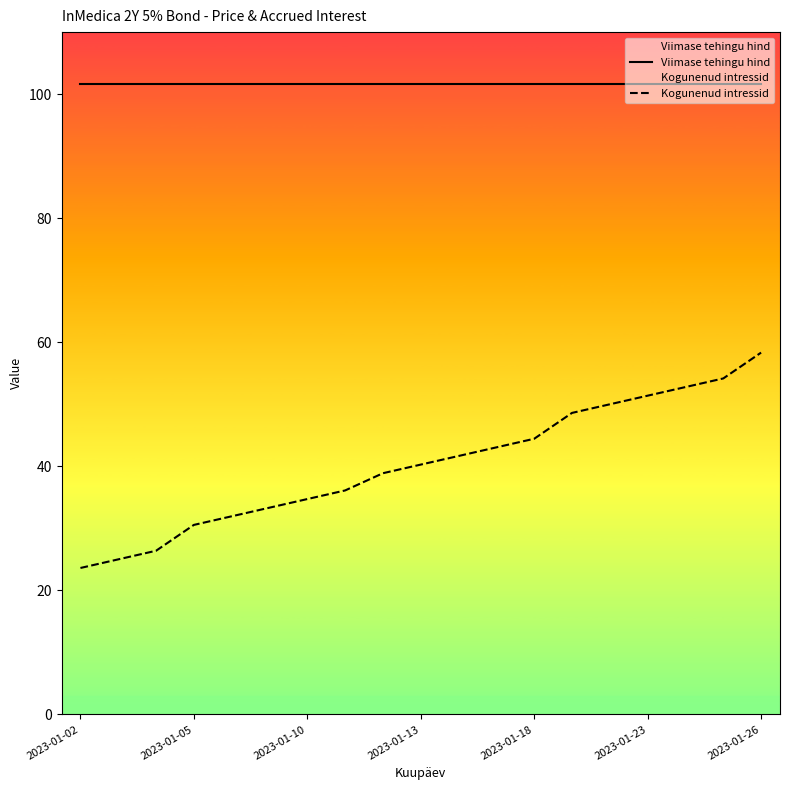

At which label does Viimase tehingu hind reach its minimum?

2023-01-02